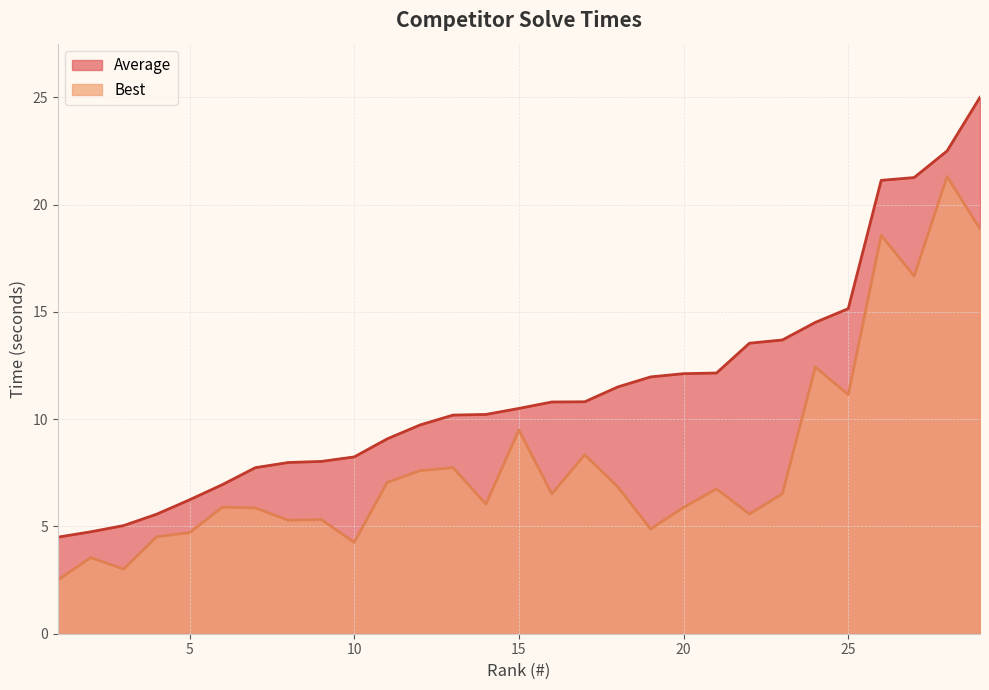

Which series has the largest total across all categories?

Average